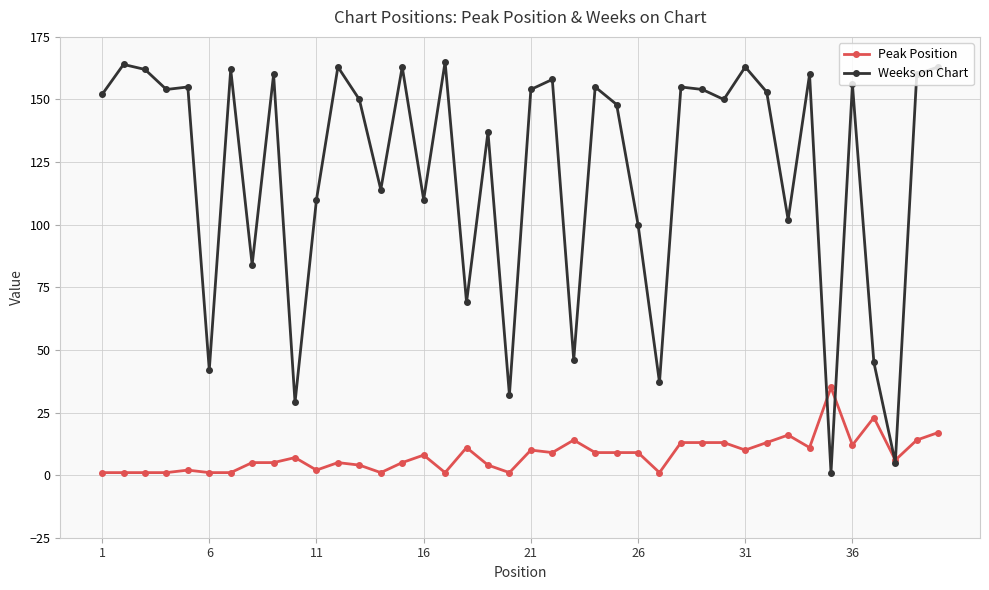

Which series has the largest total across all categories?

Weeks on Chart